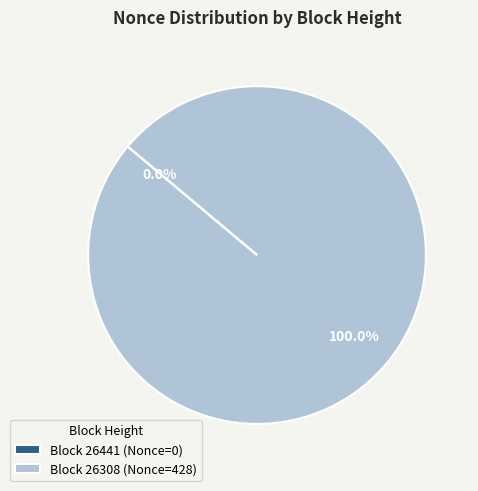

Which slice represents more than half of the pie?

Block 26308 (Nonce=428)